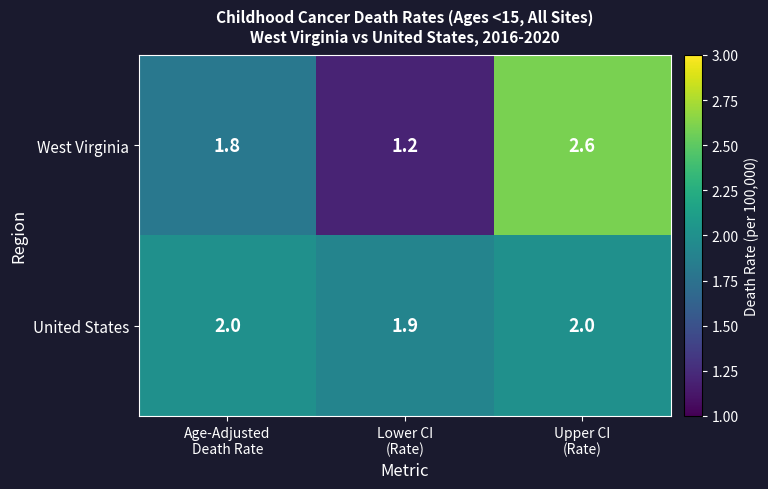

What is the maximum value for West Virginia?

2.6